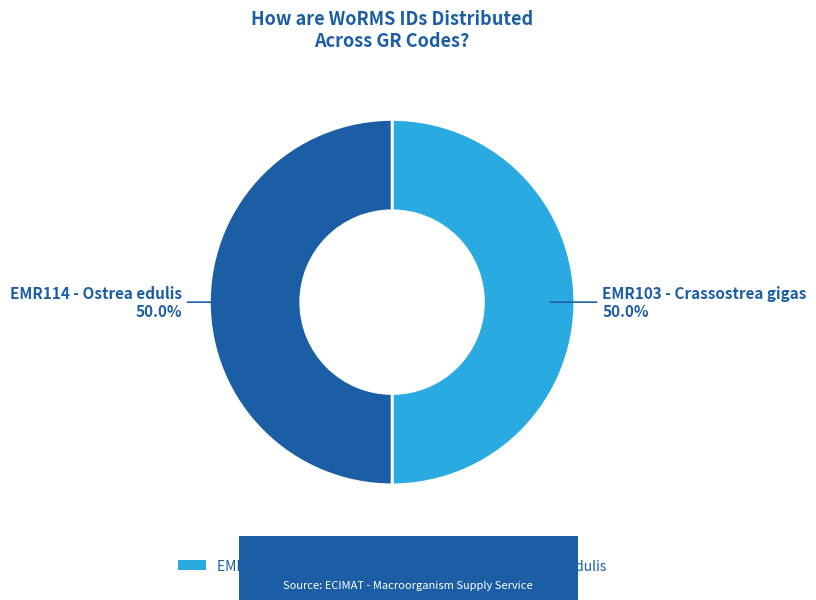

True or false: EMR114 - Ostrea edulis accounts for 50% of the total.

True